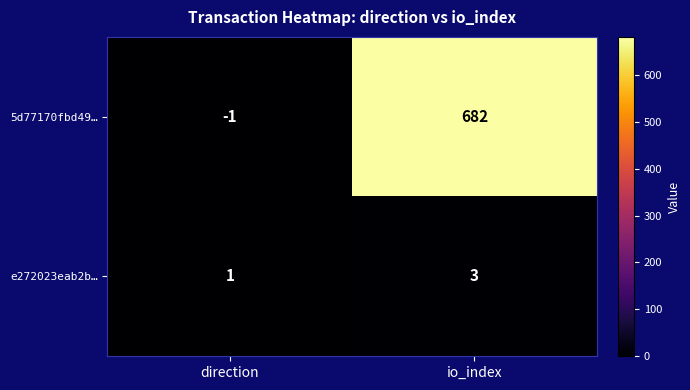

Where is 5d77170fbd49… nearest to the value 340?

direction